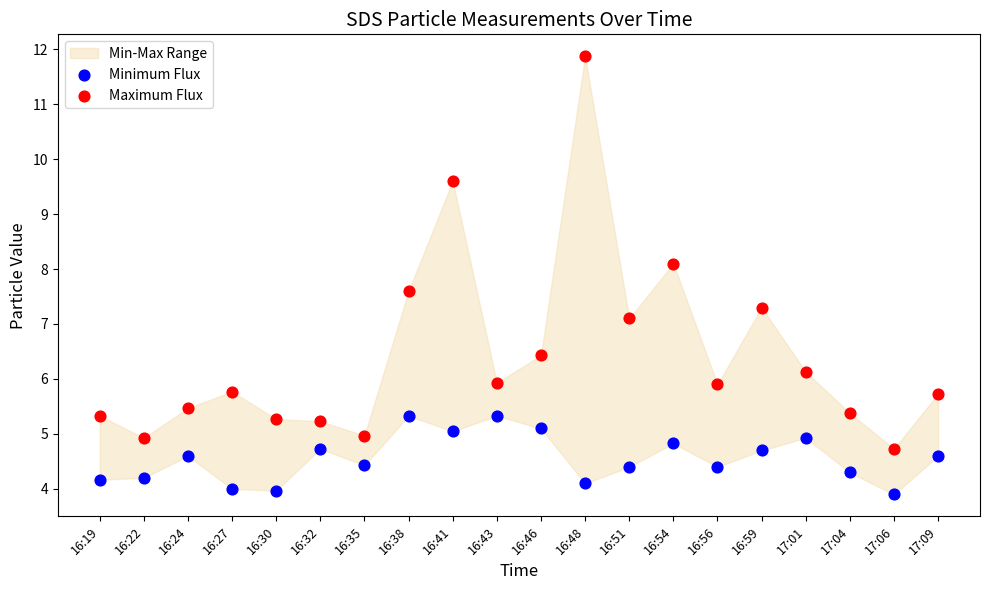

Which series has the largest Y range (max minus min)?

Maximum Flux